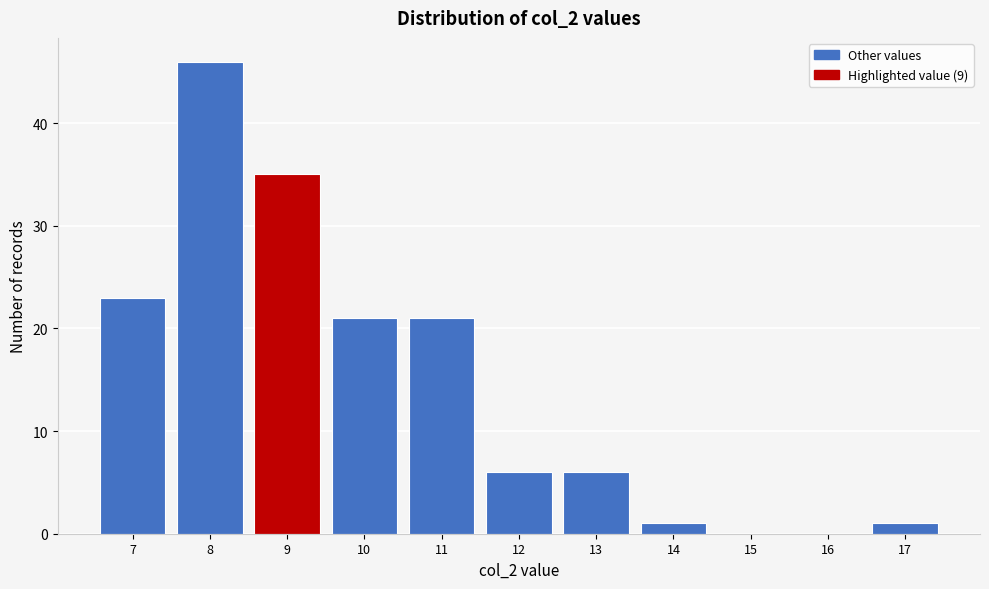

Reading left to right, transcribe this chart: for each bar, give the range it covers on the x-axis and its height. The values are not printed on the chart, so give them approximately, as read against the axis.

6.5 to 7.5: 23
7.5 to 8.5: 46
8.5 to 9.5: 35
9.5 to 10.5: 21
10.5 to 11.5: 21
11.5 to 12.5: 6
12.5 to 13.5: 6
13.5 to 14.5: 1
14.5 to 15.5: 0
15.5 to 16.5: 0
16.5 to 17.5: 1